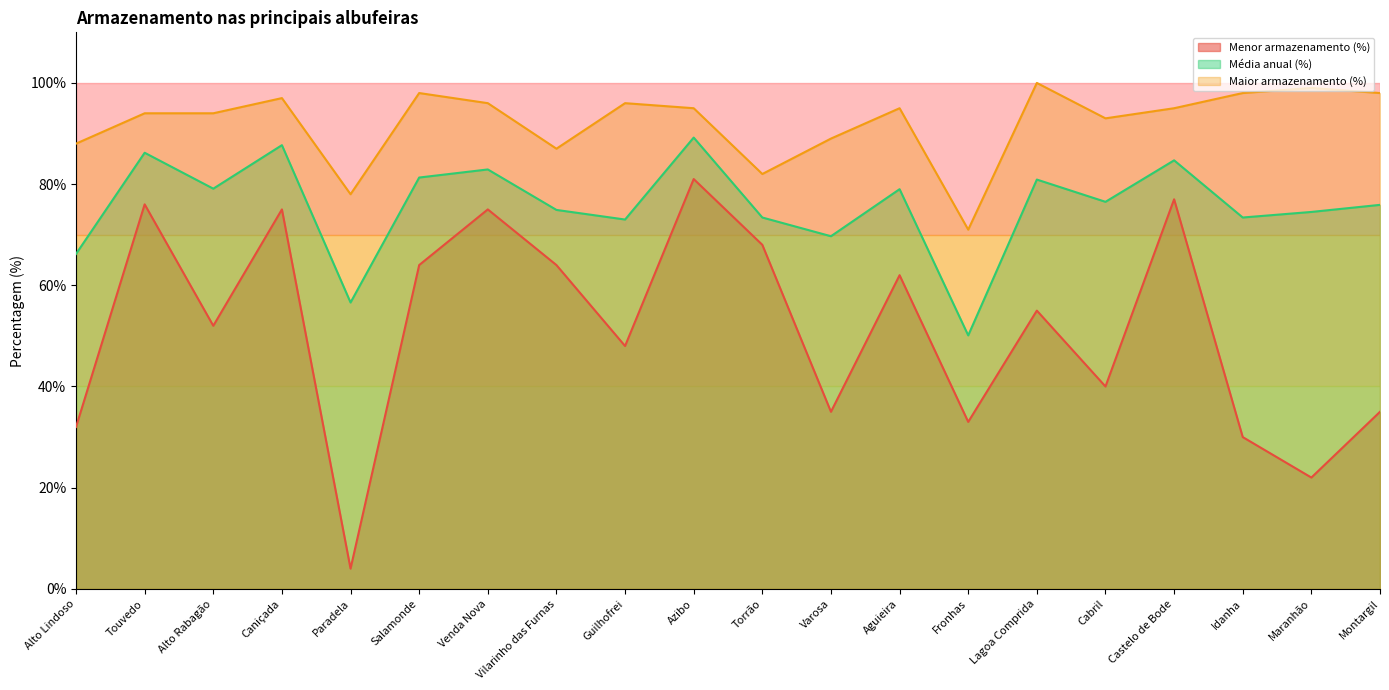

How many lines are shown in the chart?

3